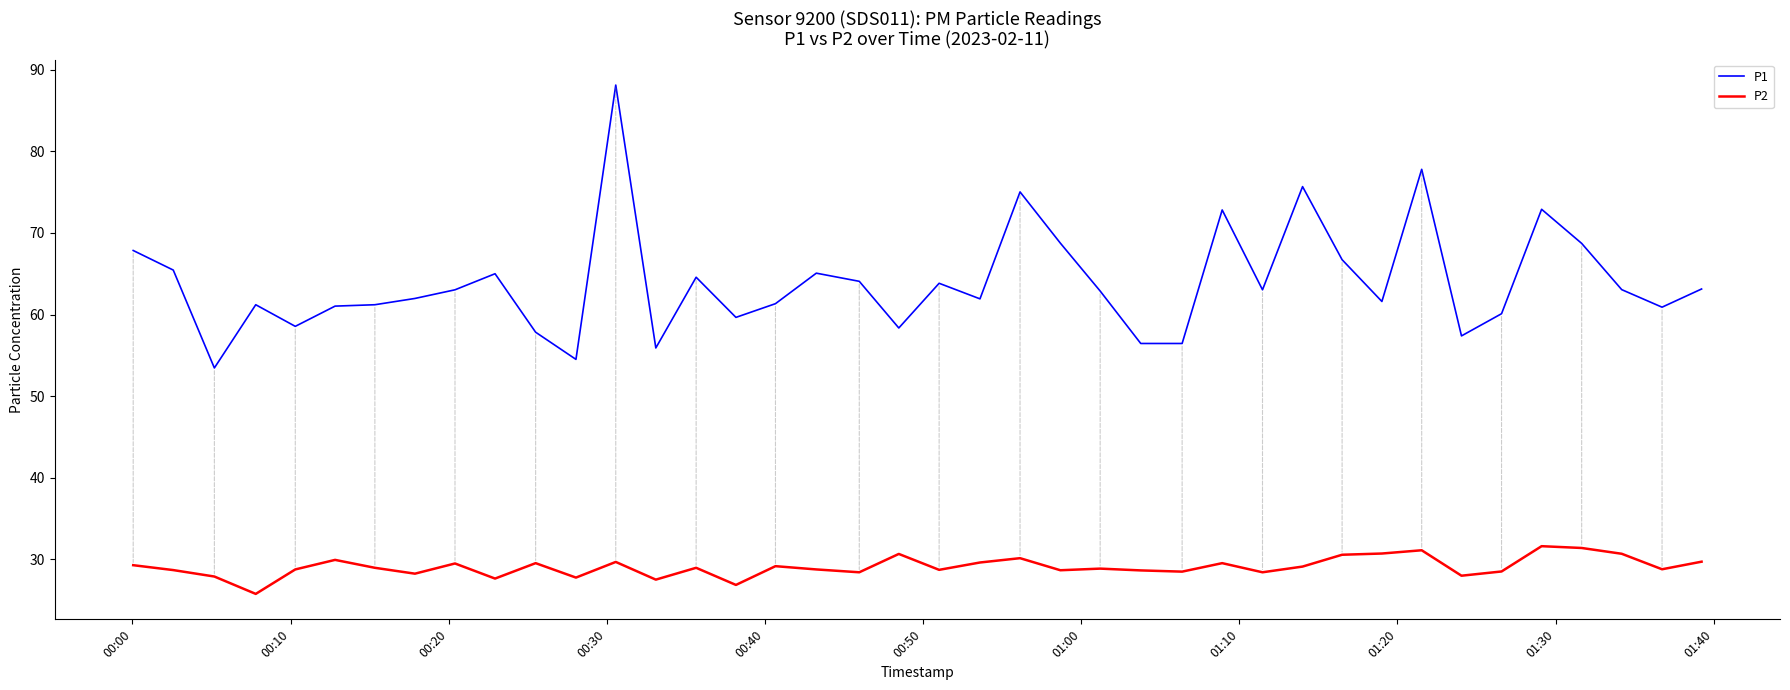

List the series in order of their overall mean, lowest first.

P2, P1